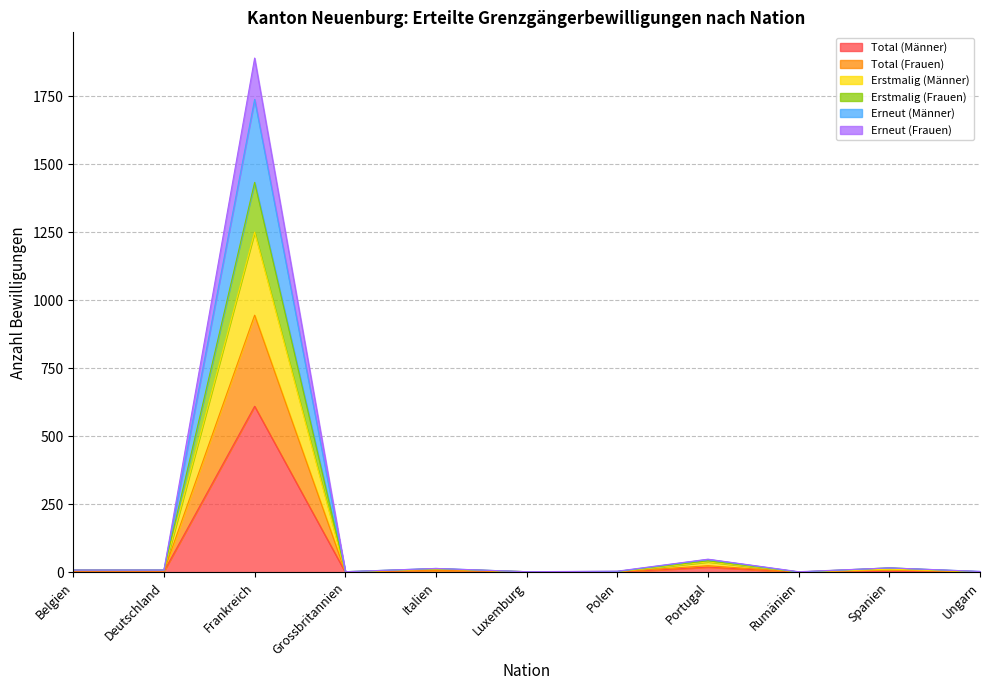

What is the highest value of the Total (Männer) series?

610